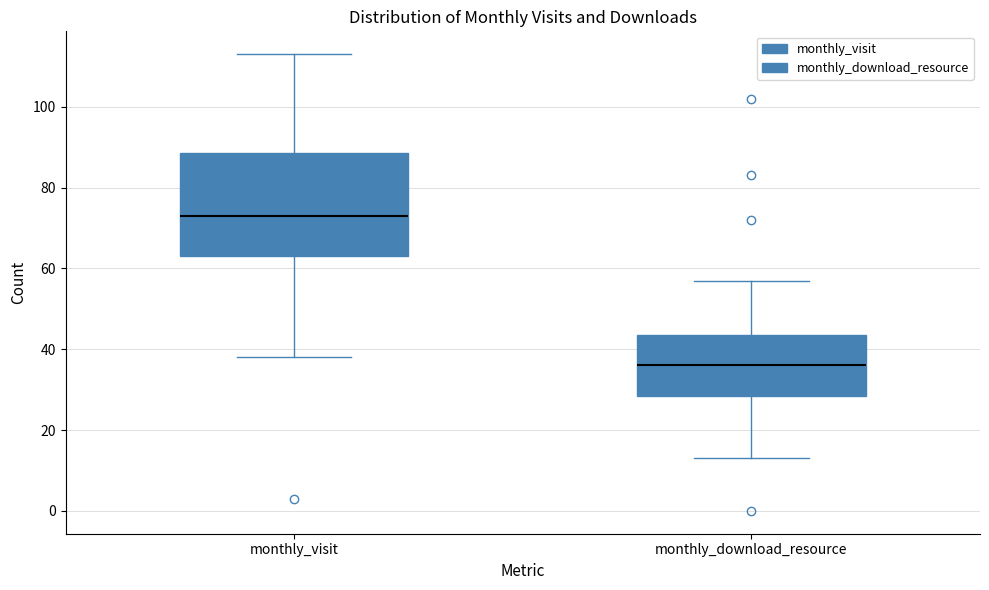

Which box is the tallest, from its lower edge to its upper edge?

monthly_visit